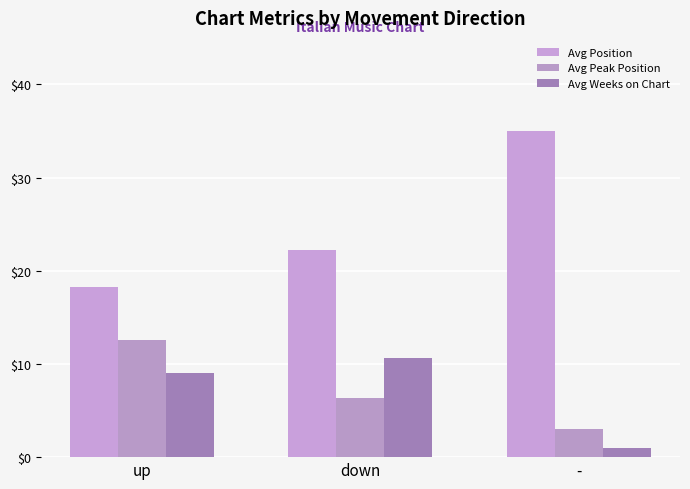

At -, list the series in order from smallest to largest.

Avg Weeks on Chart, Avg Peak Position, Avg Position